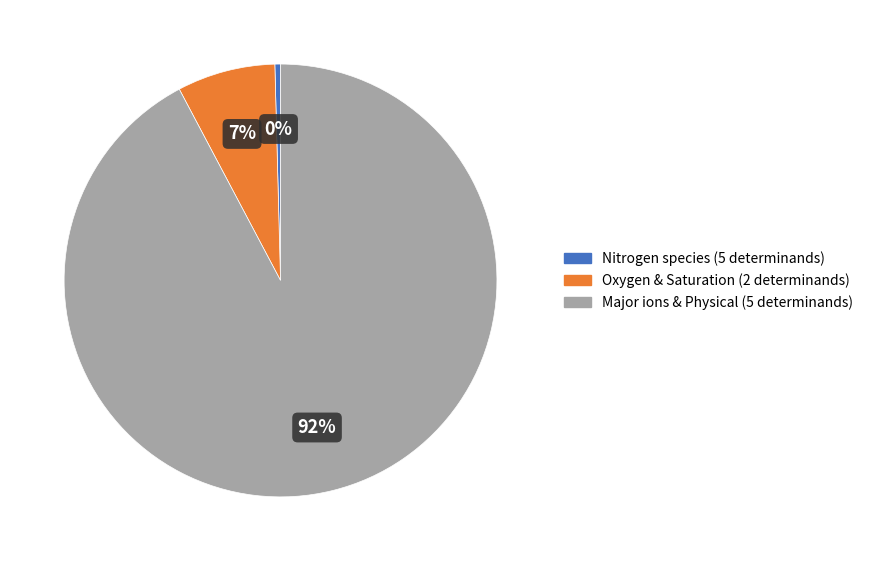

To the nearest percent, what is the average slice percentage?

33%